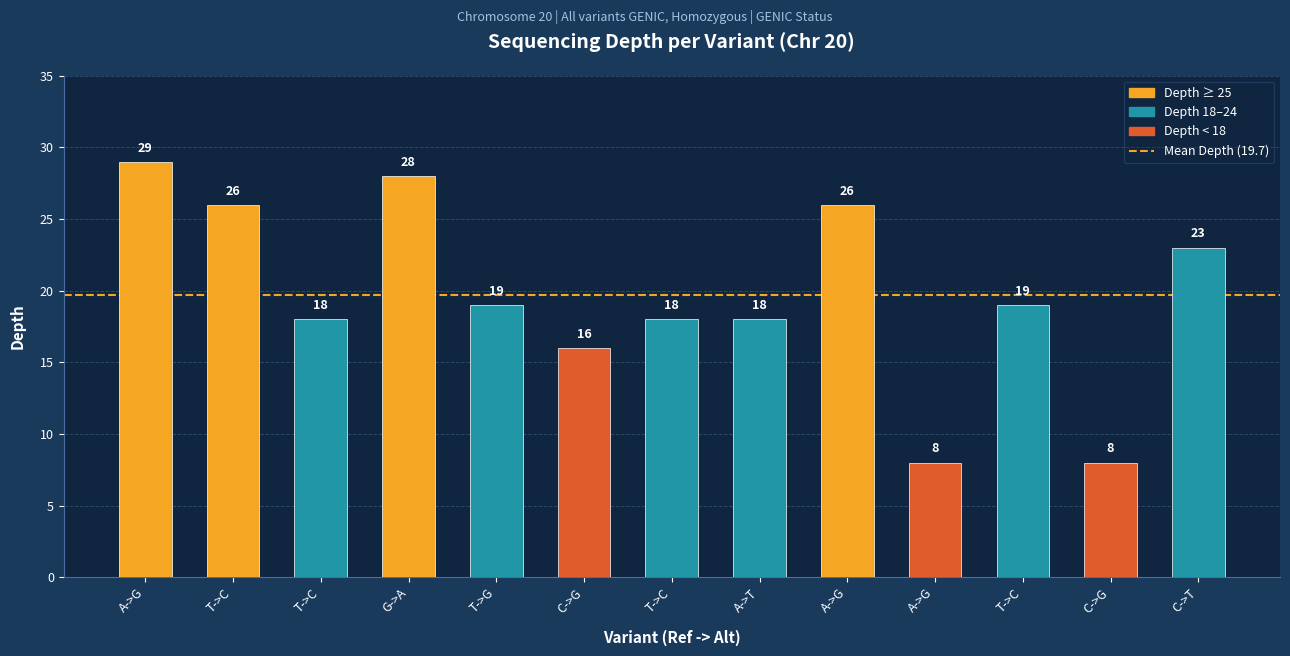

Count the number of categories in the chart.

13